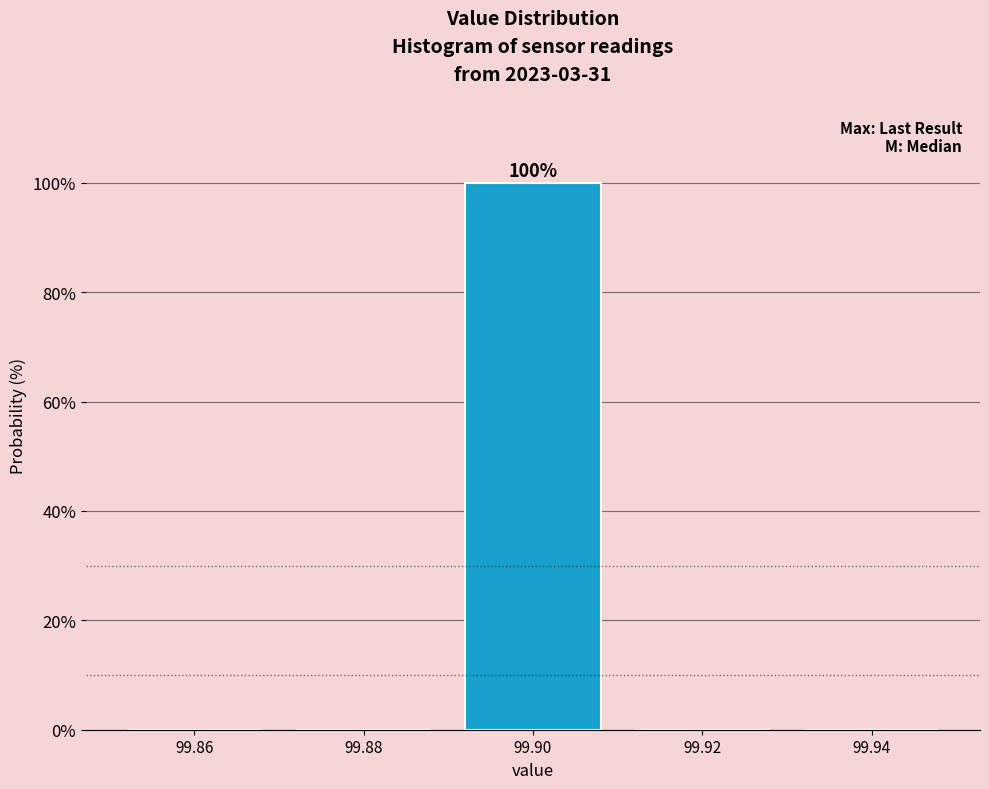

Over which range of the x-axis is the bar tallest?

99.89 to 99.91